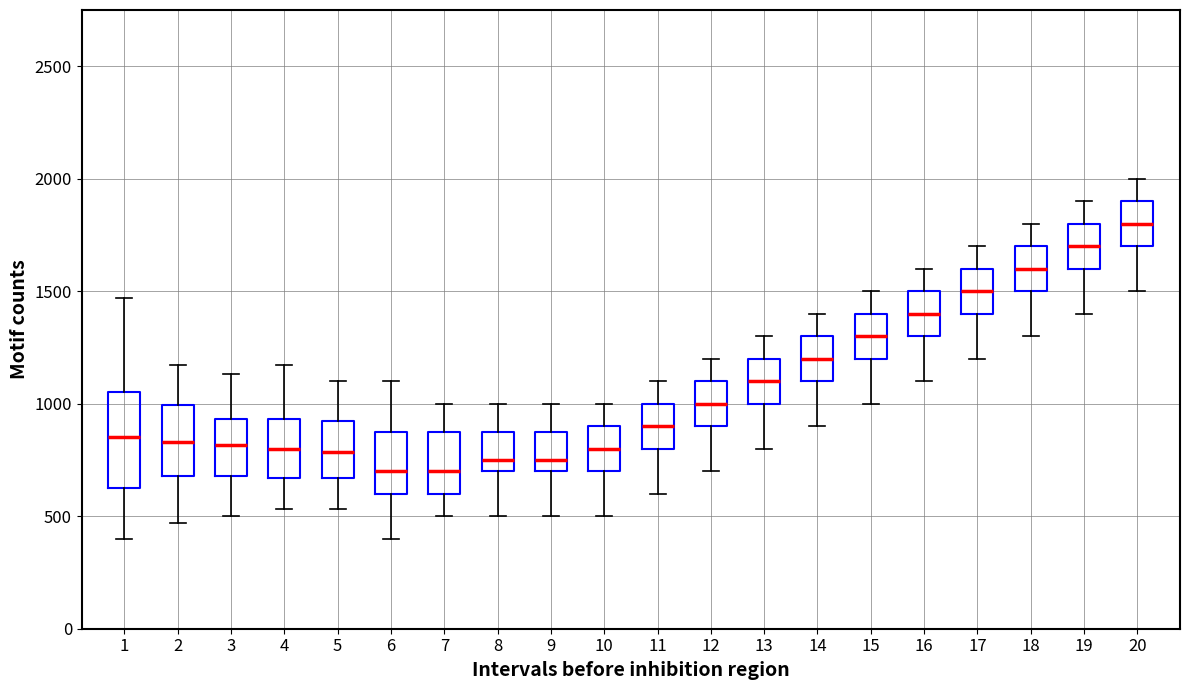

Reading left to right, read every box against the y-axis: the position of its median line, the range the box covers, and the ends of its whiskers. The values are not printed on the chart, so give them approximately, as read against the axis.

1: median 850, box 650 to 1050, whiskers 400 to 1450
2: median 850, box 700 to 1000, whiskers 450 to 1150
3: median 800, box 700 to 950, whiskers 500 to 1150
4: median 800, box 650 to 950, whiskers 550 to 1150
5: median 800, box 650 to 900, whiskers 550 to 1100
6: median 700, box 600 to 900, whiskers 400 to 1100
7: median 700, box 600 to 900, whiskers 500 to 1000
8: median 750, box 700 to 900, whiskers 500 to 1000
9: median 750, box 700 to 900, whiskers 500 to 1000
10: median 800, box 700 to 900, whiskers 500 to 1000
11: median 900, box 800 to 1000, whiskers 600 to 1100
12: median 1000, box 900 to 1100, whiskers 700 to 1200
13: median 1100, box 1000 to 1200, whiskers 800 to 1300
14: median 1200, box 1100 to 1300, whiskers 900 to 1400
15: median 1300, box 1200 to 1400, whiskers 1000 to 1500
16: median 1400, box 1300 to 1500, whiskers 1100 to 1600
17: median 1500, box 1400 to 1600, whiskers 1200 to 1700
18: median 1600, box 1500 to 1700, whiskers 1300 to 1800
19: median 1700, box 1600 to 1800, whiskers 1400 to 1900
20: median 1800, box 1700 to 1900, whiskers 1500 to 2000